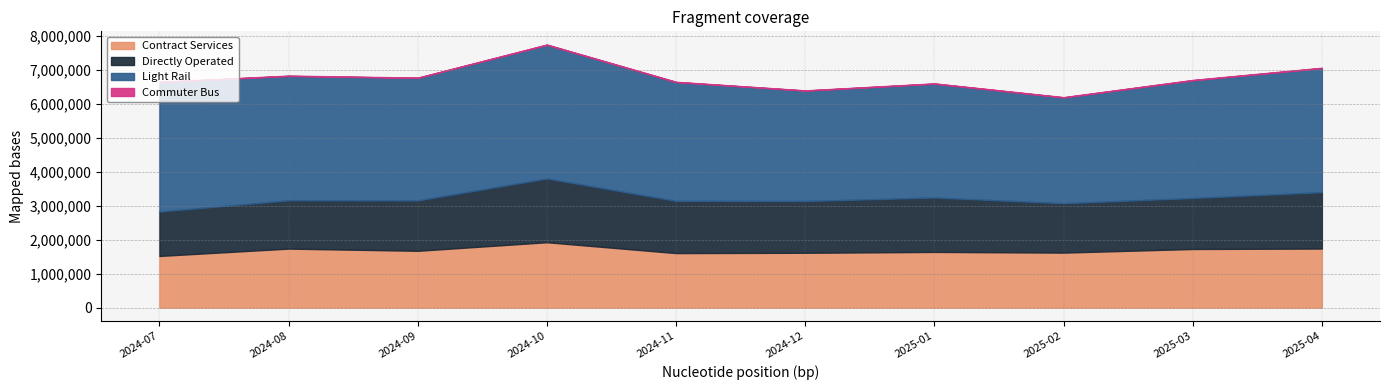

At which category is the sum across all series the highest?

2024-10